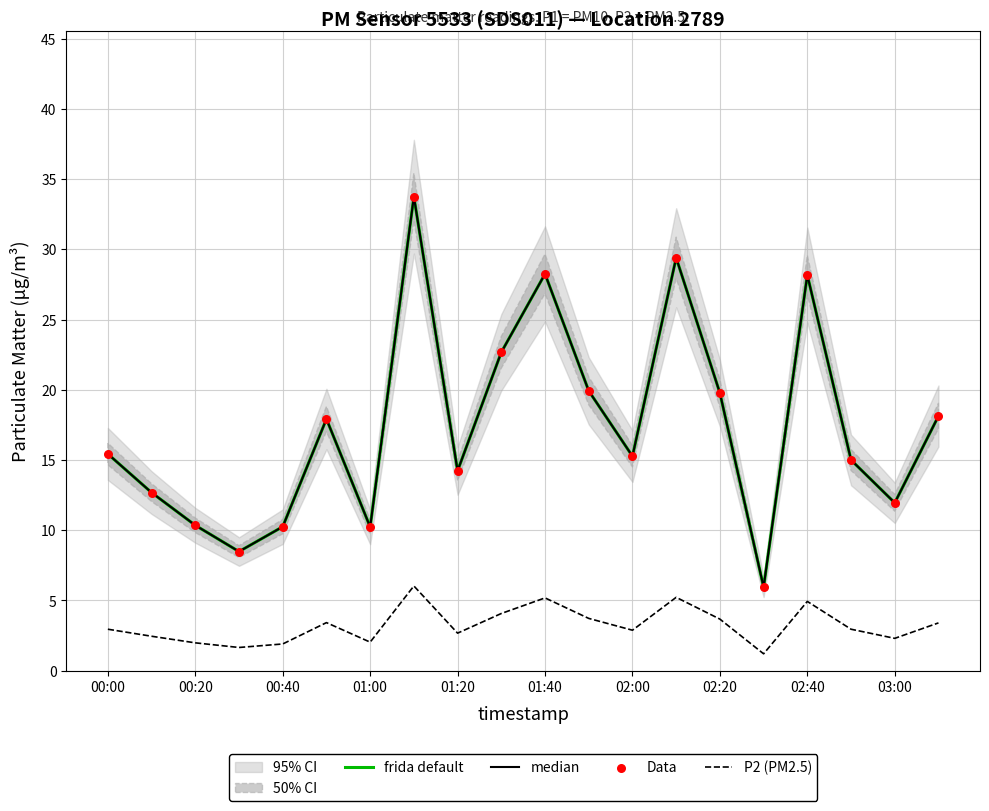

Is the value of frida default at 03:00 greater than the value of median at 00:40?

Yes